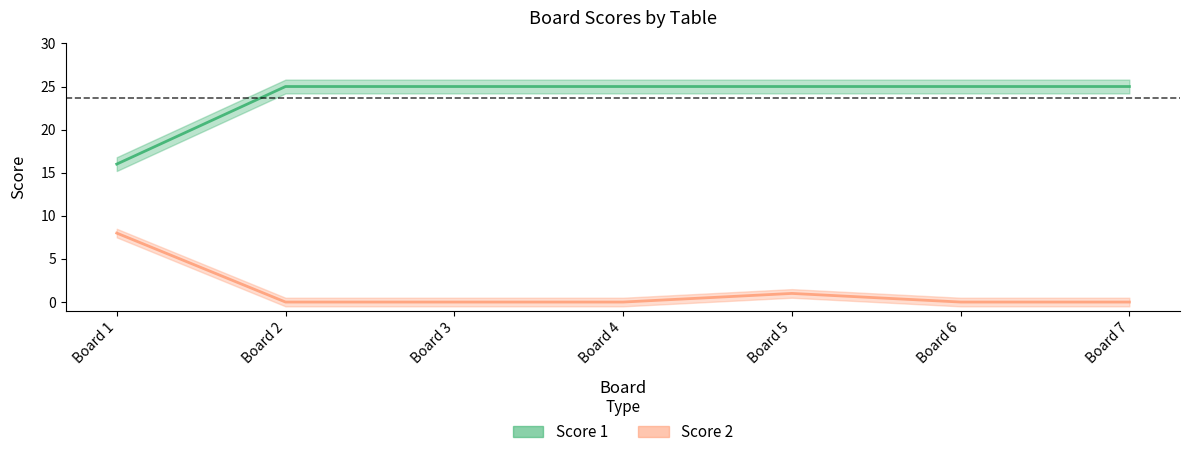

What are all the series names shown in the legend?

Score 1, Score 2